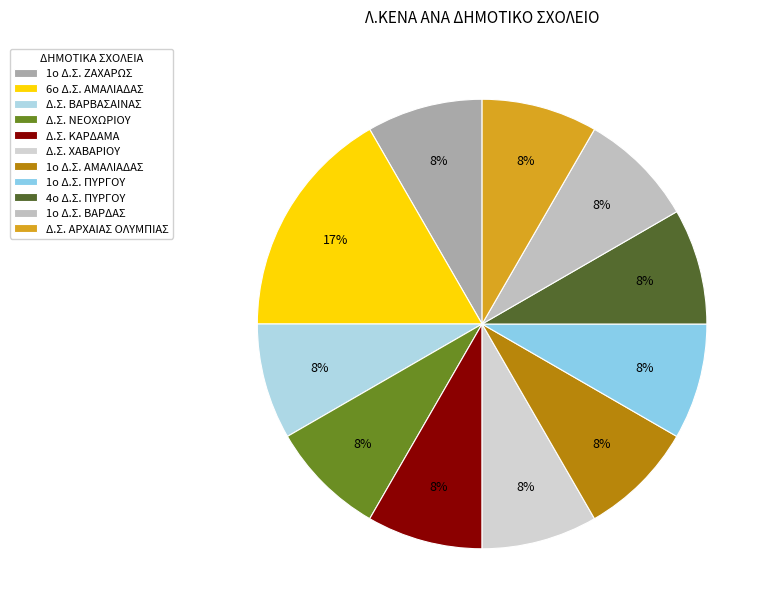

How many segments does this pie chart have?

11